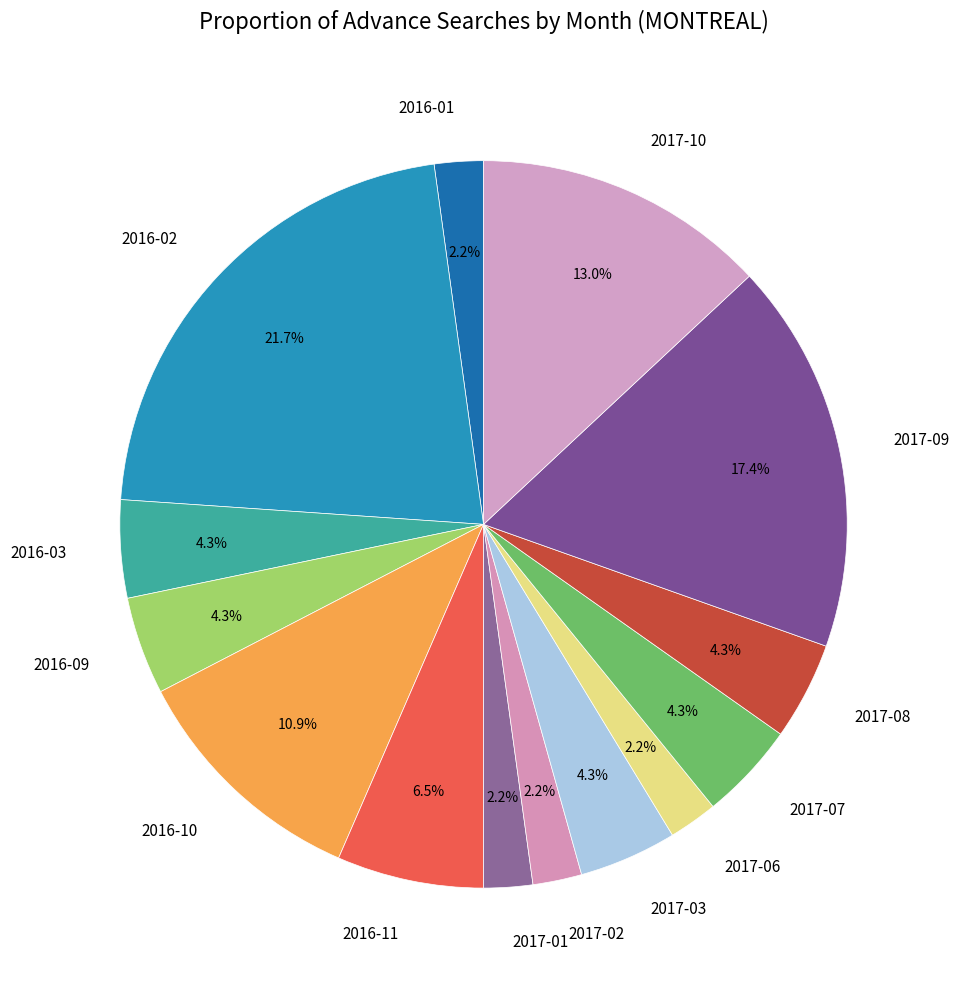

To the nearest percent, what is the average slice percentage?

7%